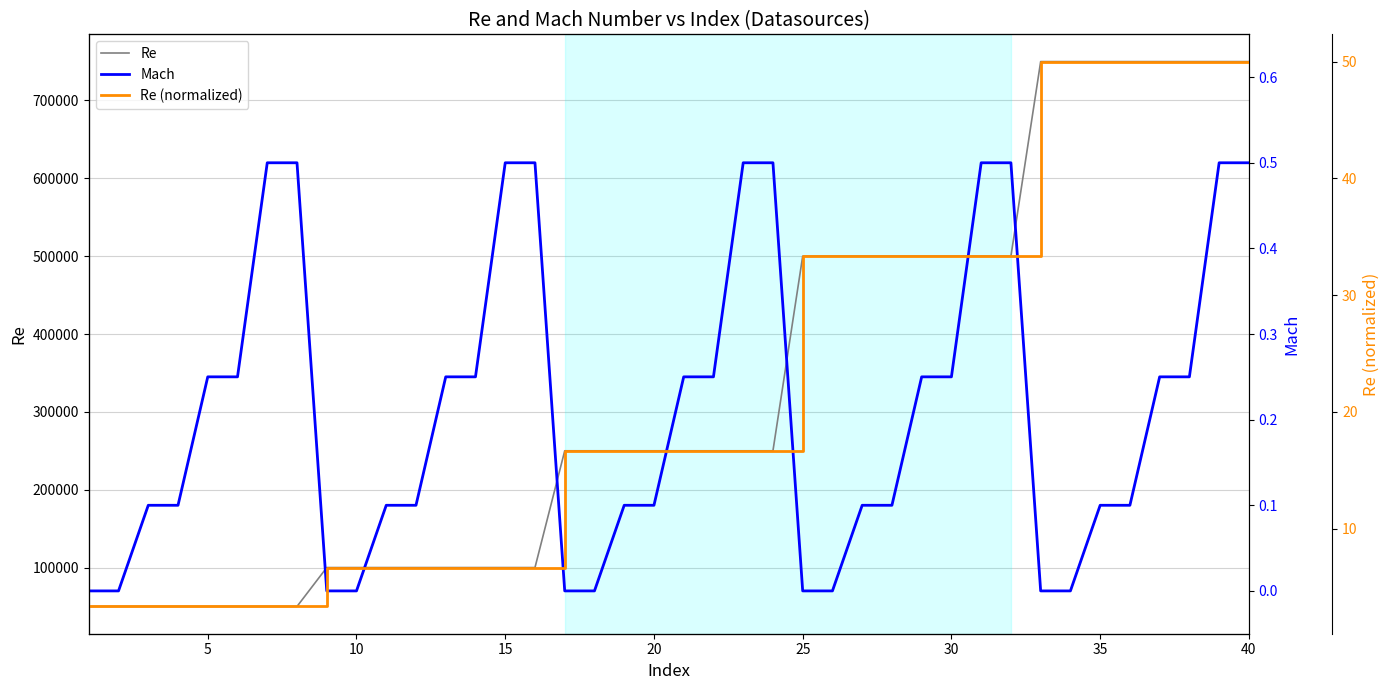

What is the spread (max minus min) of values at 25?

49999.8